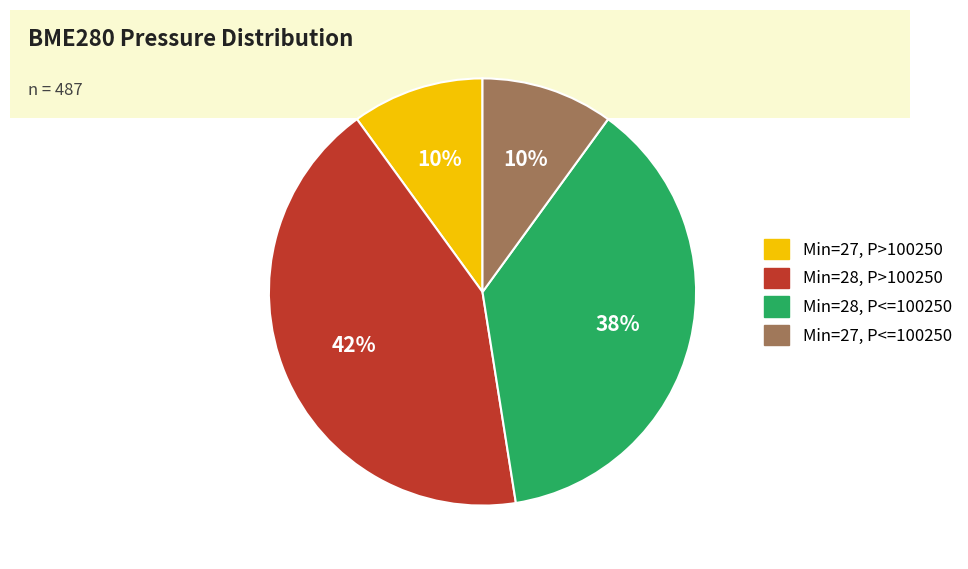

To the nearest percent, what is the difference between the largest and smallest slice percentages?

32%